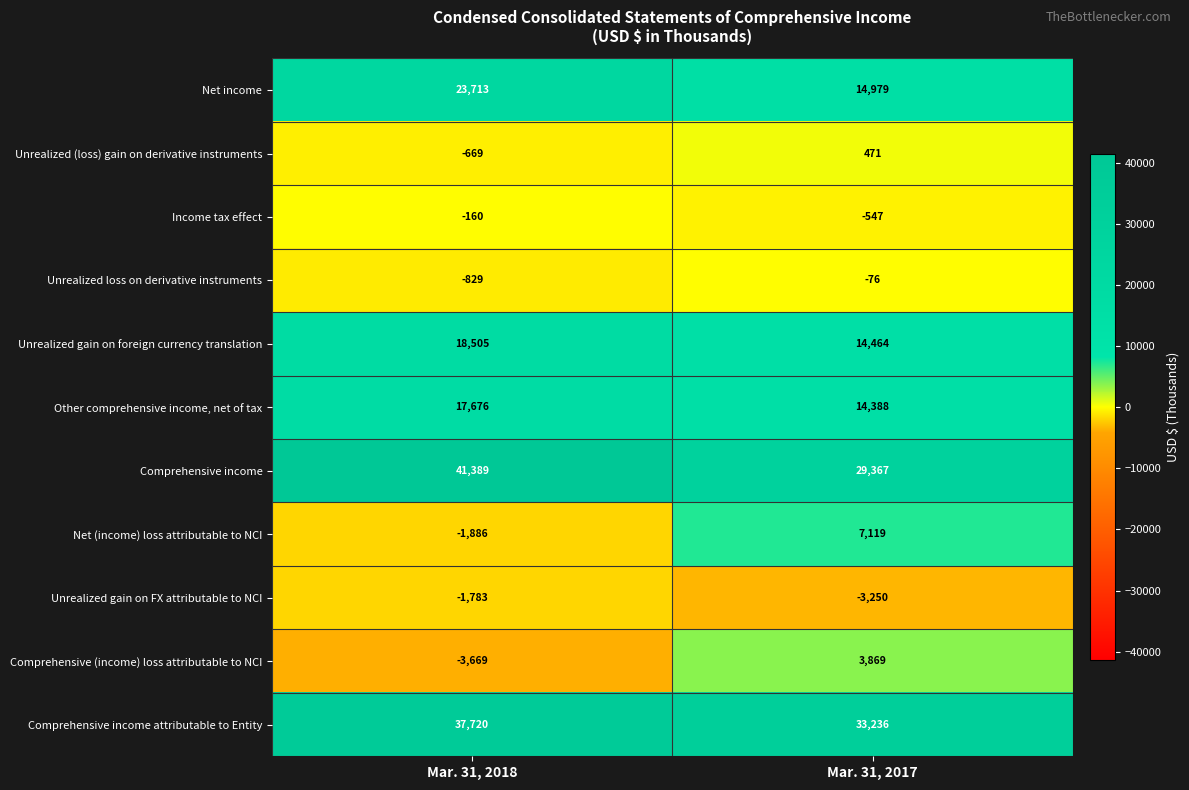

What value does the Unrealized (loss) gain on derivative instruments series have at Mar. 31, 2018?

-669